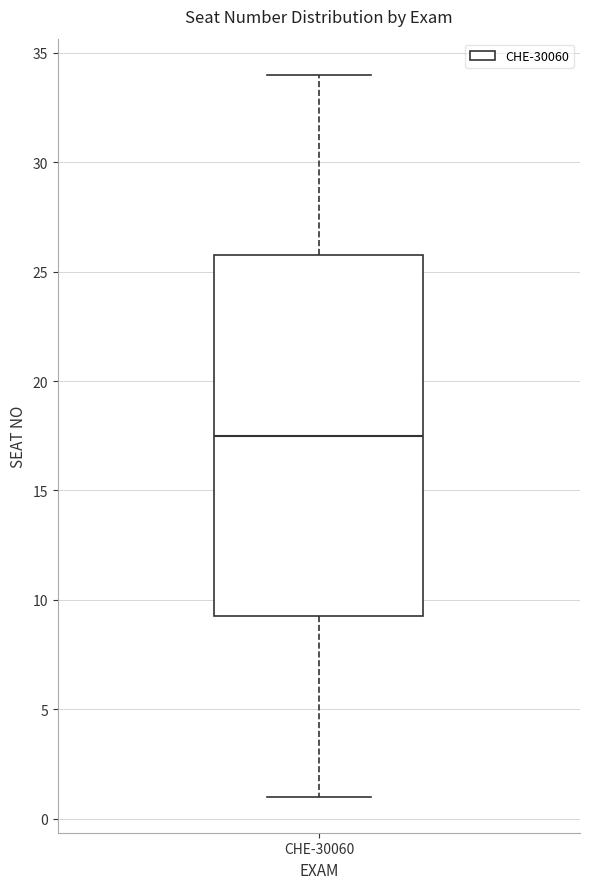

Where is the lower edge of the box for CHE-30060 on the y-axis? The values are not printed on the chart, so give them approximately, as read against the axis.

9.5